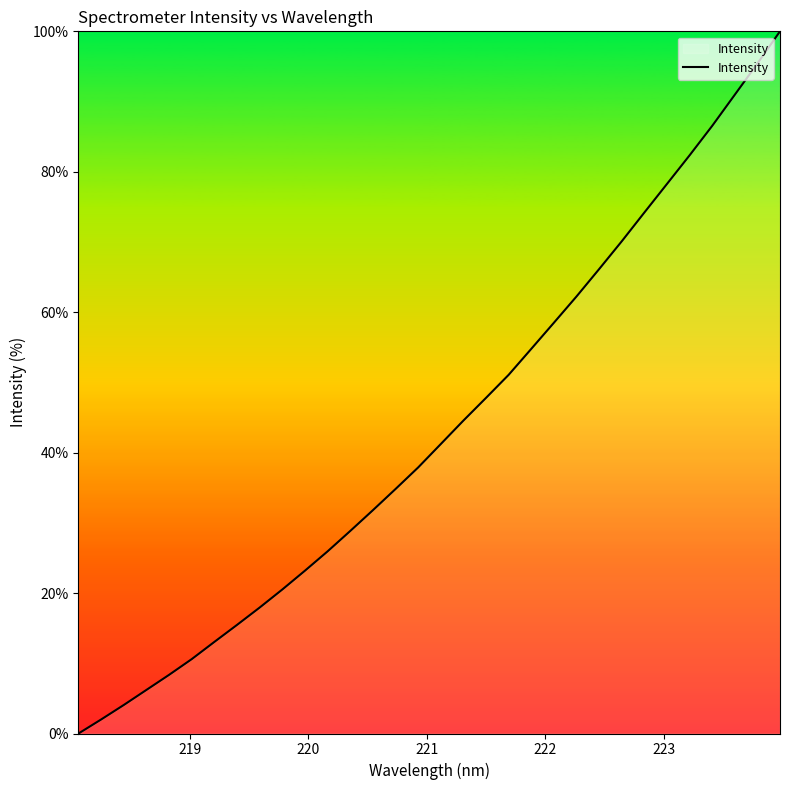

What is the greatest value displayed?

100.0